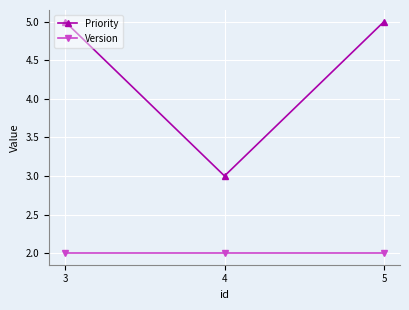

Reading right to left, list all the values displayed in this chart.

Priority: 5=5	4=3	3=5
Version: 5=2	4=2	3=2